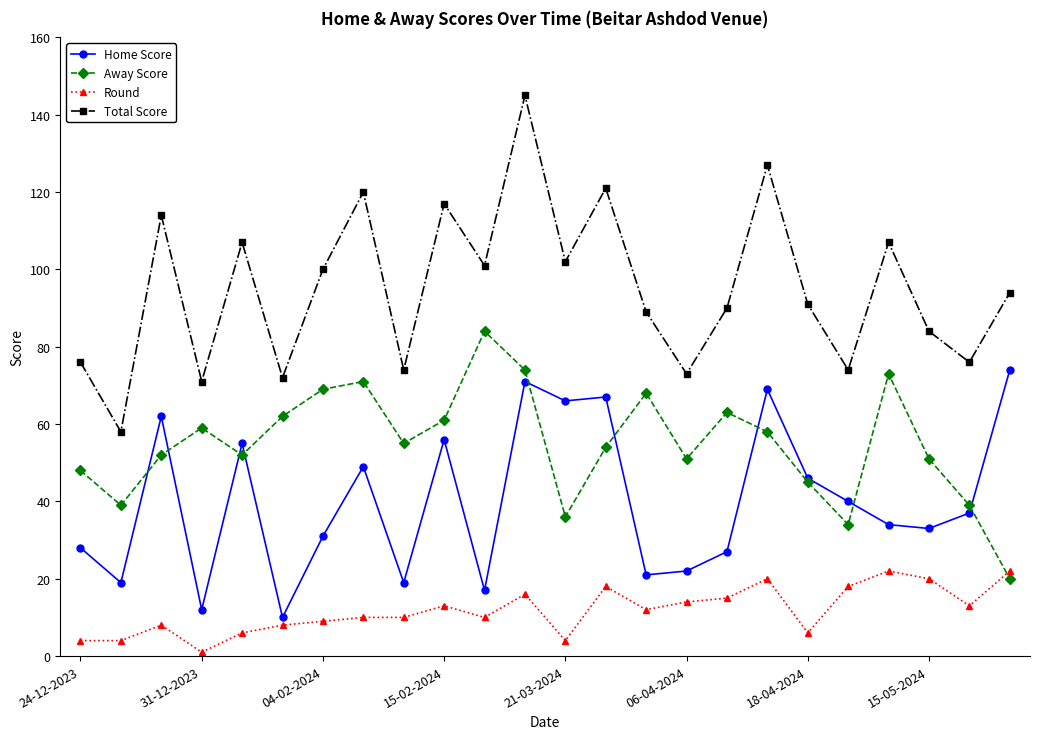

At how many categories does at least one series exceed 112?

6